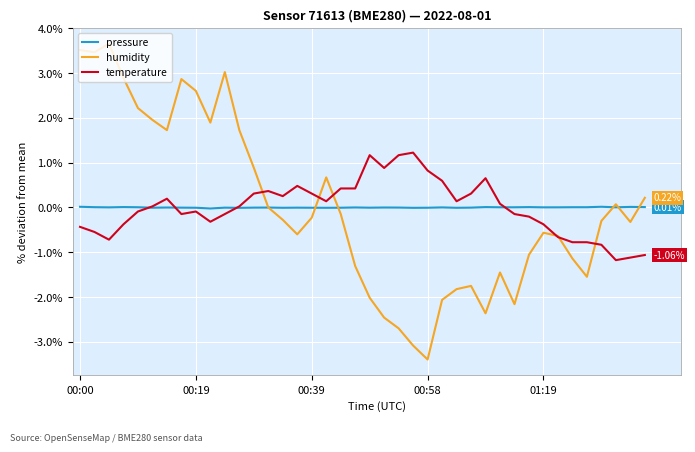

Which series has the widest spread of values?

humidity